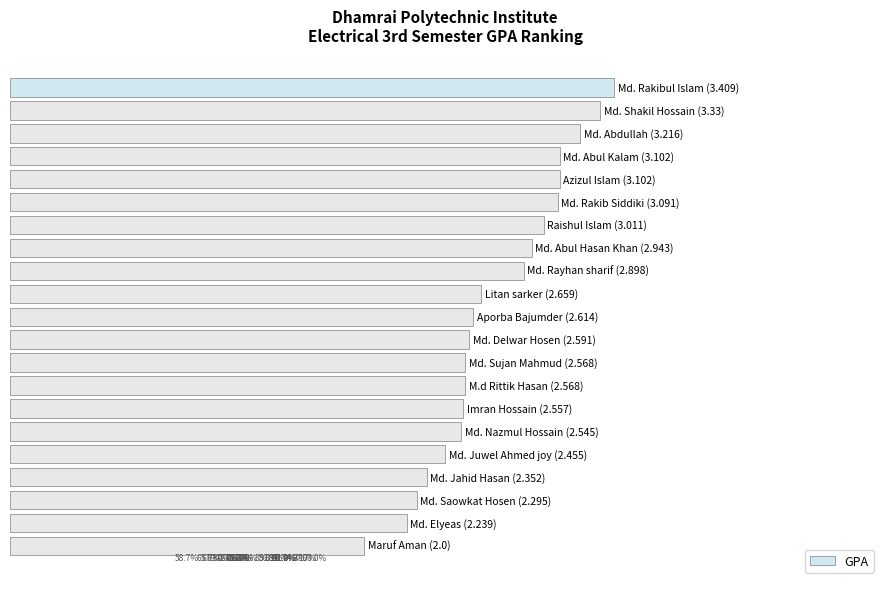

What is the minimum value shown in the chart?

2.0